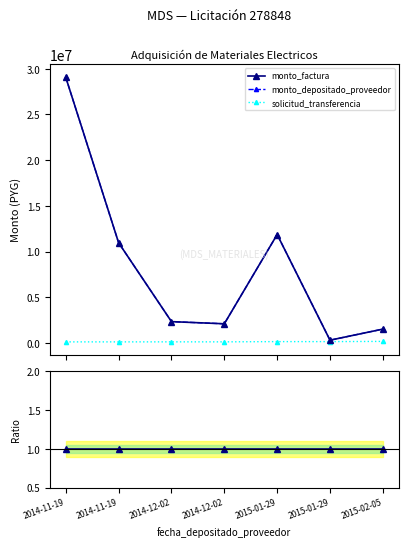

What is the label of the 2nd point from the right?

2015-01-29